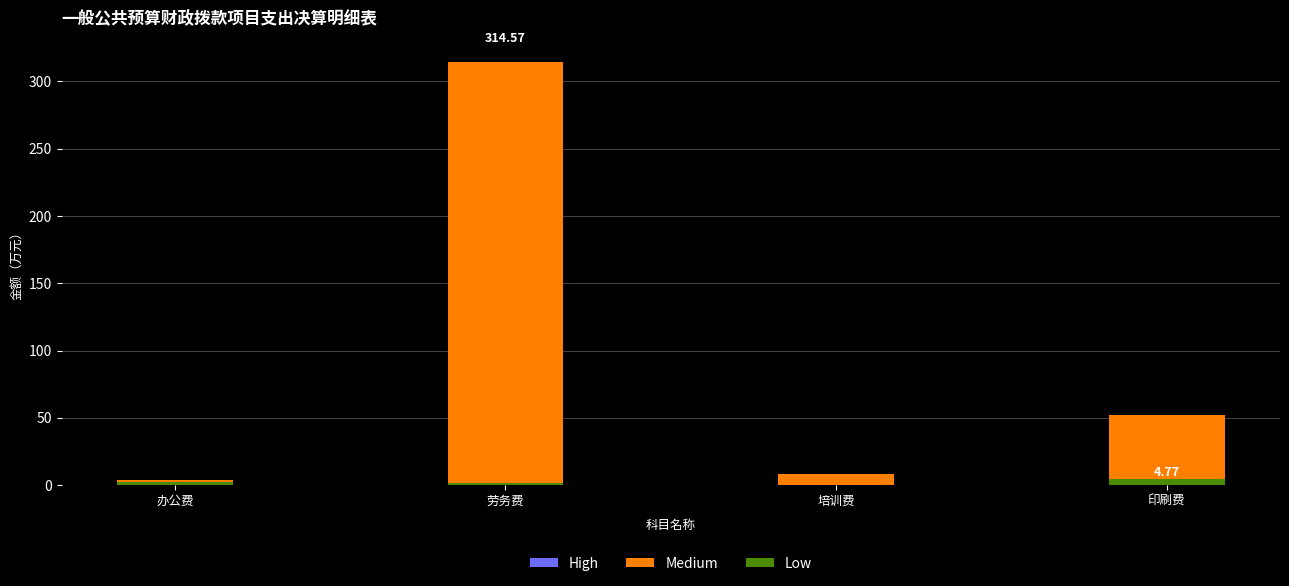

How many distinct data groups are displayed?

3